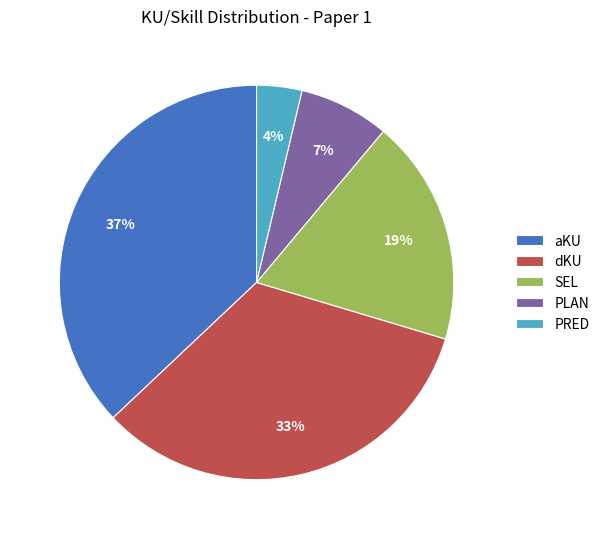

Count the number of slices in the pie.

5